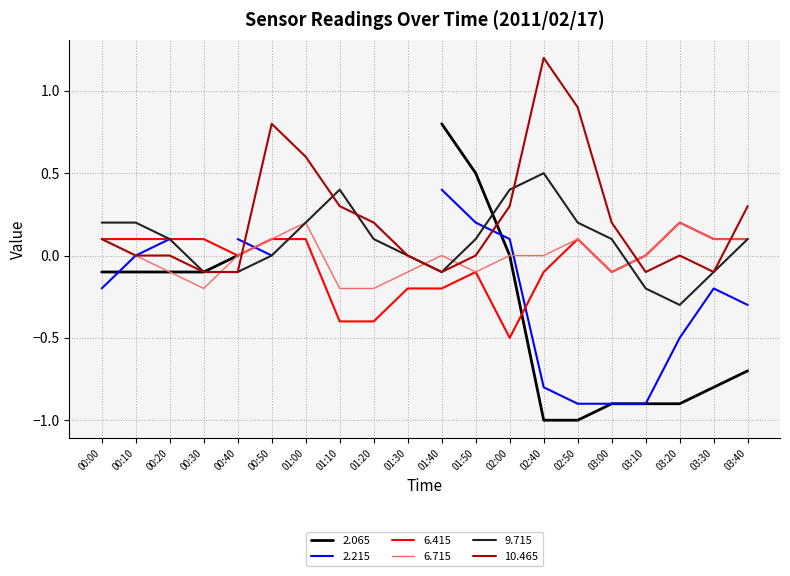

How many positive values does the 6.715 series have?

7